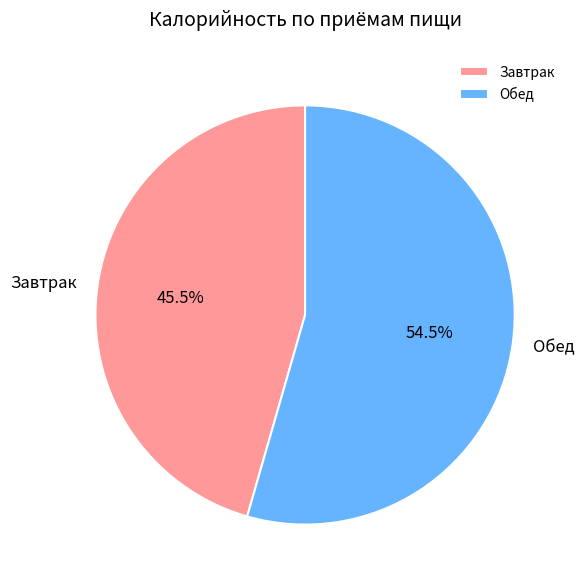

How much of the chart is everything except Завтрак?

54.5%